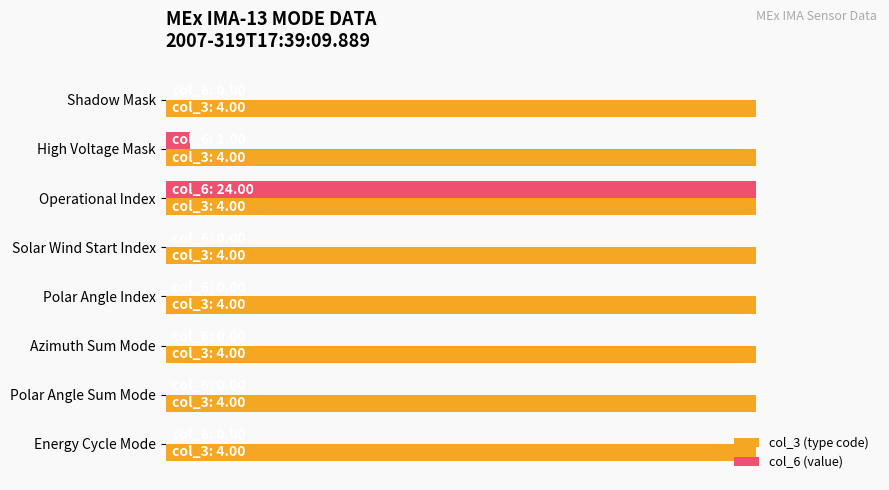

What is the greatest value displayed?

0.9